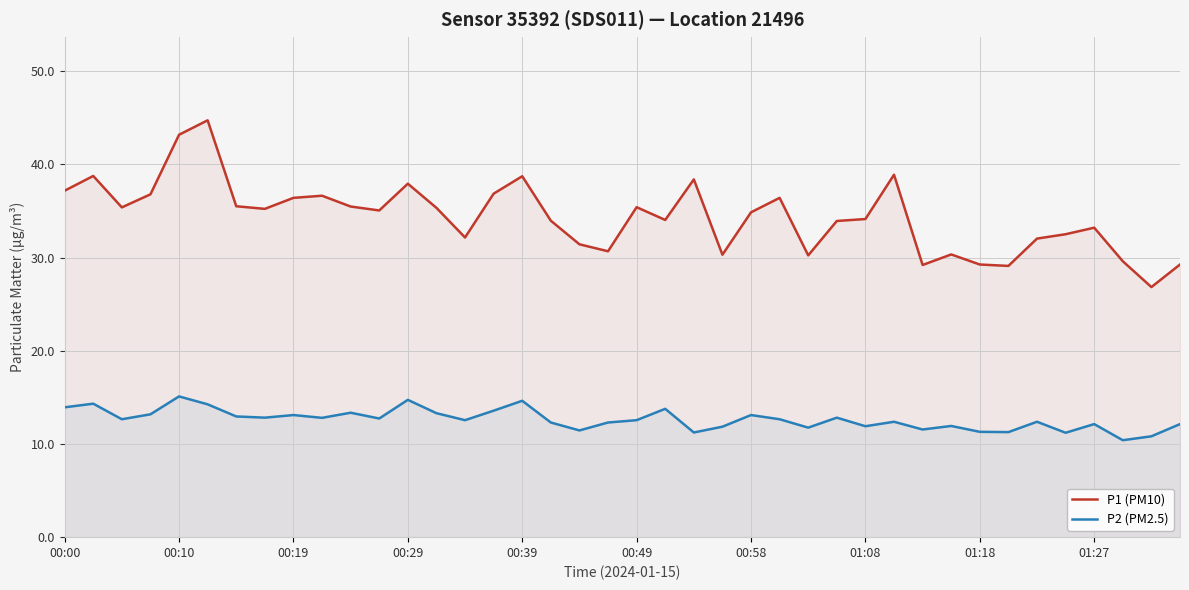

What is the difference between the highest and lowest values at 34?

19.6